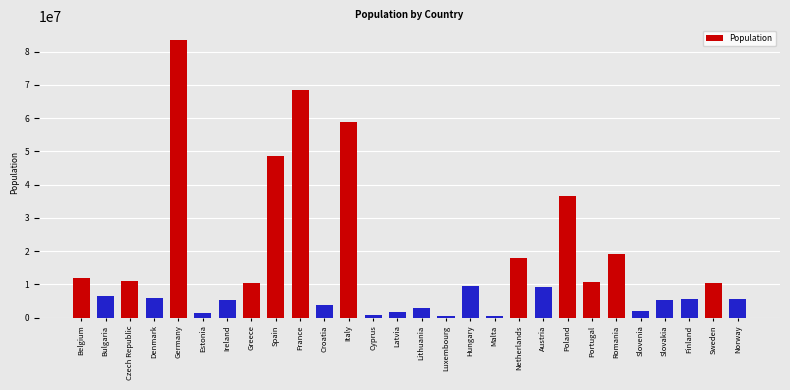

What is the difference between the values at Sweden and Austria?

1392957